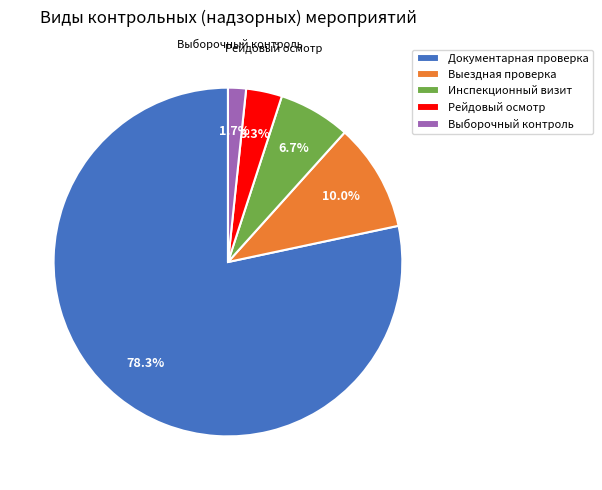

To the nearest percent, what is the average slice percentage?

20%